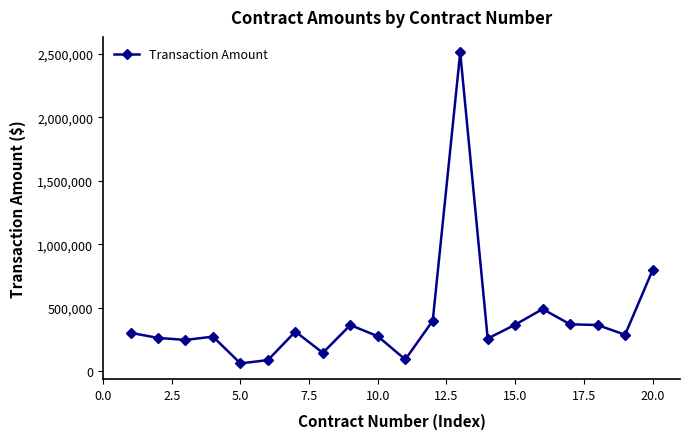

What is the sum of all values?

8253890